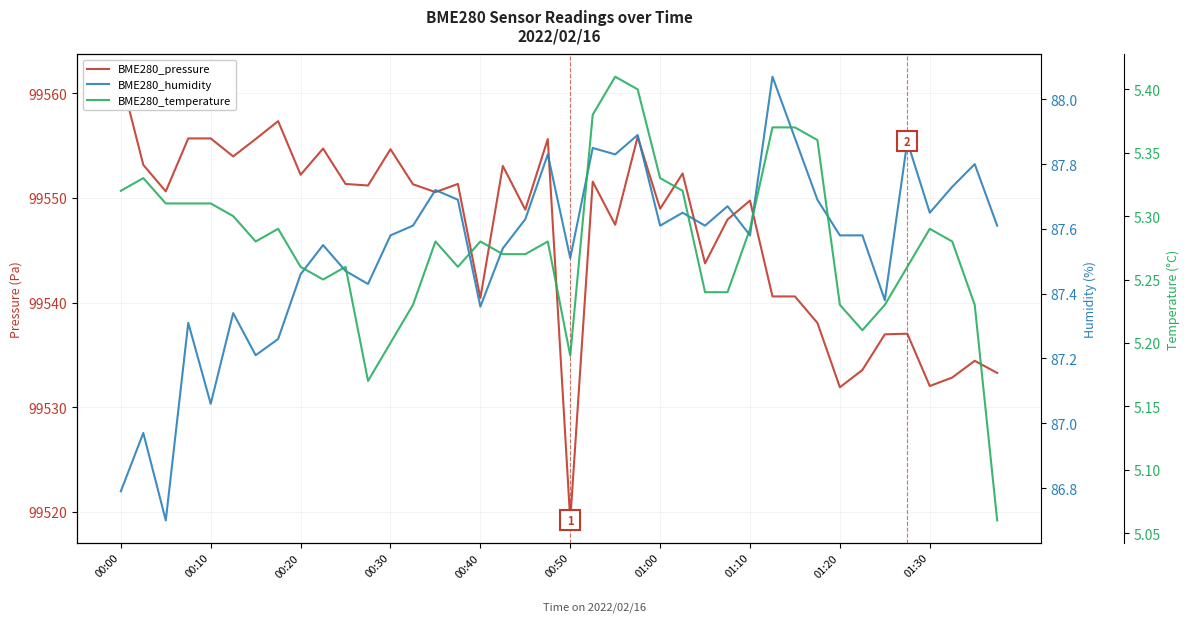

How many lines are shown in the chart?

3